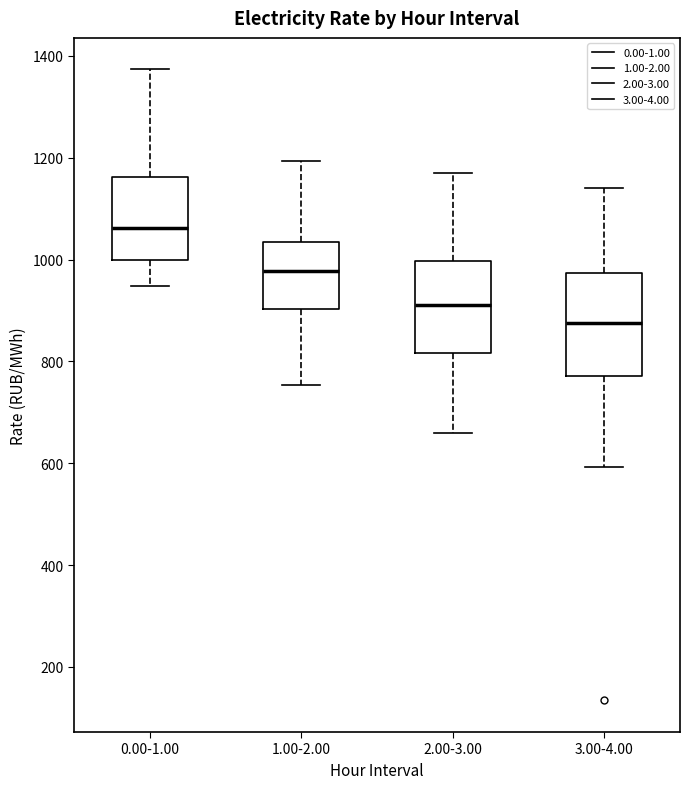

Reading left to right, transcribe this box plot: for each box, give where its median line is, the range the box spans, and where its two whiskers end, as read against the y-axis. The values are not printed on the chart, so give them approximately, as read against the axis.

0.00-1.00: median 1060, box 1000 to 1160, whiskers 940 to 1380
1.00-2.00: median 980, box 900 to 1040, whiskers 760 to 1200
2.00-3.00: median 920, box 820 to 1000, whiskers 660 to 1180
3.00-4.00: median 880, box 780 to 980, whiskers 600 to 1140